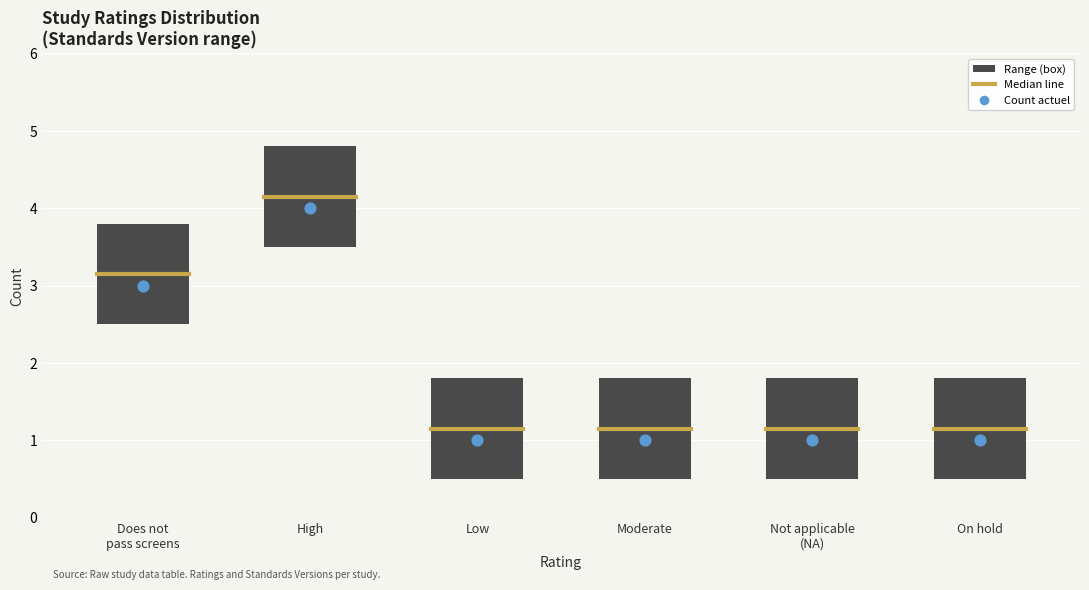

Which has a higher value, Moderate or Does not pass screens?

Does not pass screens